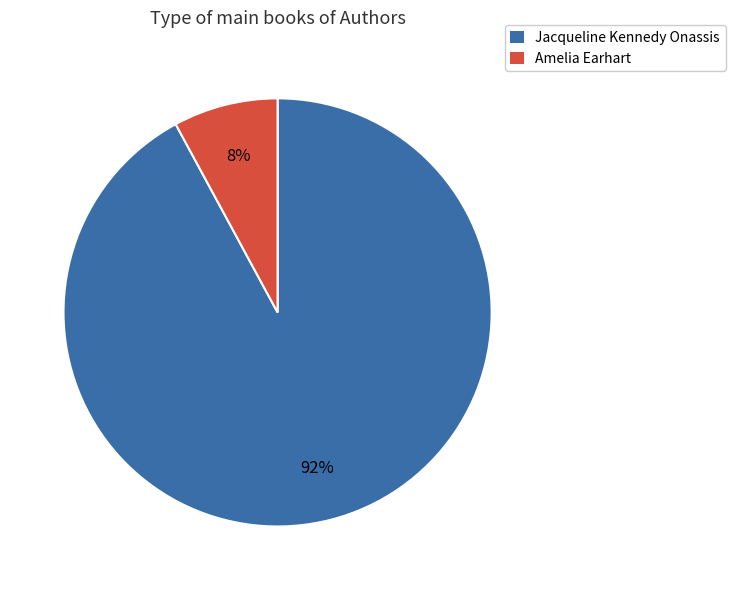

Is the sum of Jacqueline Kennedy Onassis and Amelia Earhart greater than half?

Yes